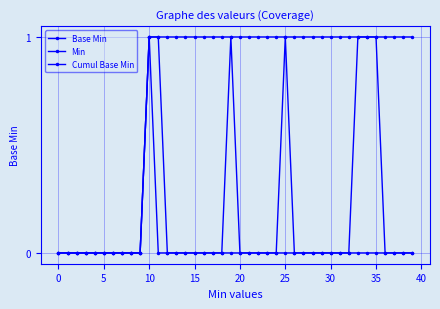

What is the difference between the maximum and minimum values in the Base Min series?

1